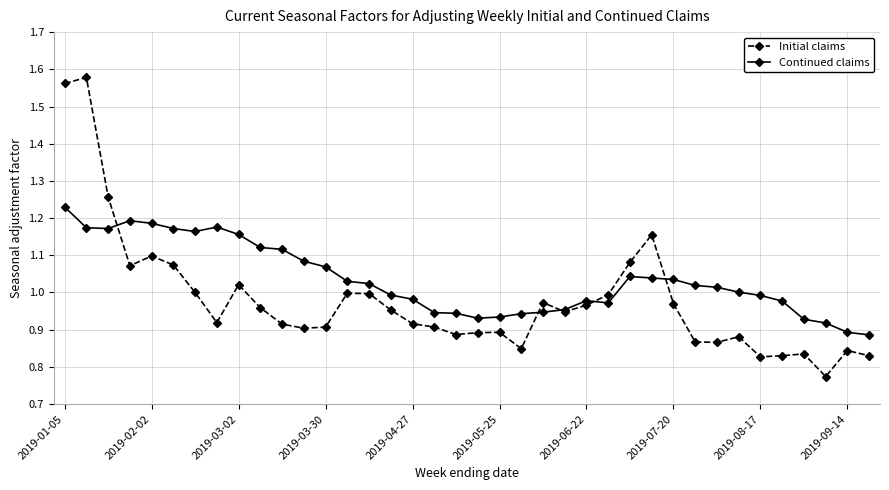

How many lines are shown in the chart?

2